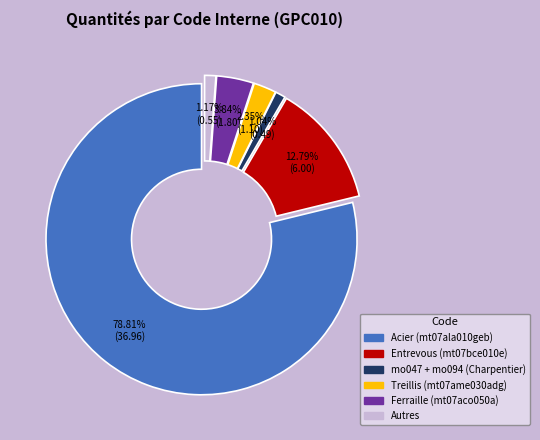

Does any single category account for the majority?

Yes